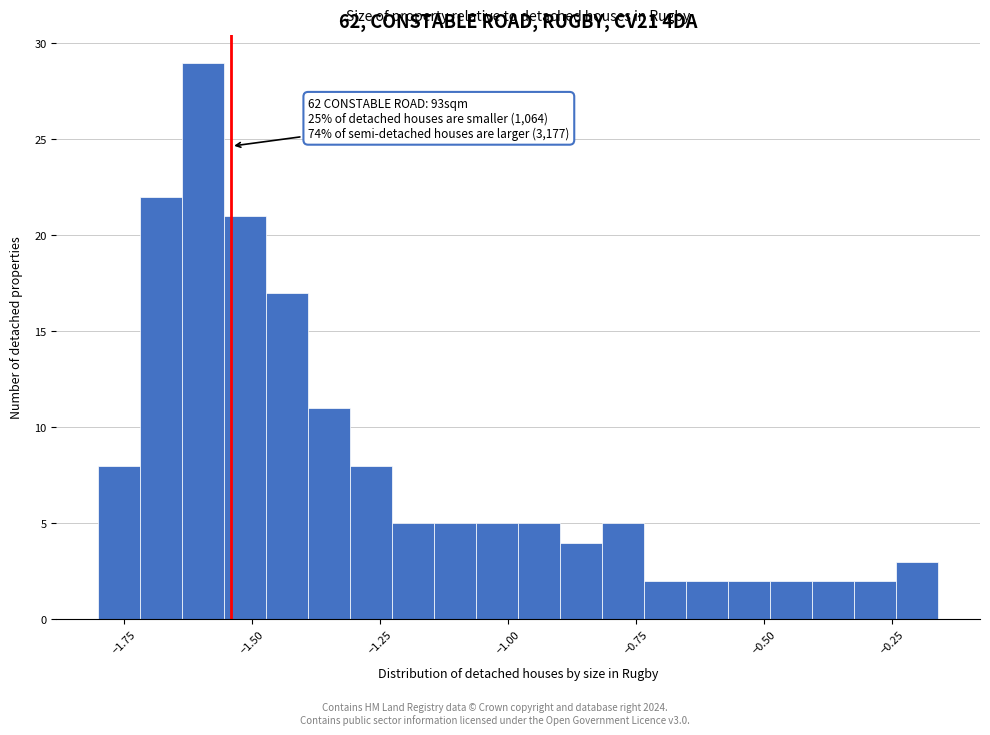

Around what value on the x-axis is the tallest bar? Give the approximate position of its centre, as read against the axis.

-1.60